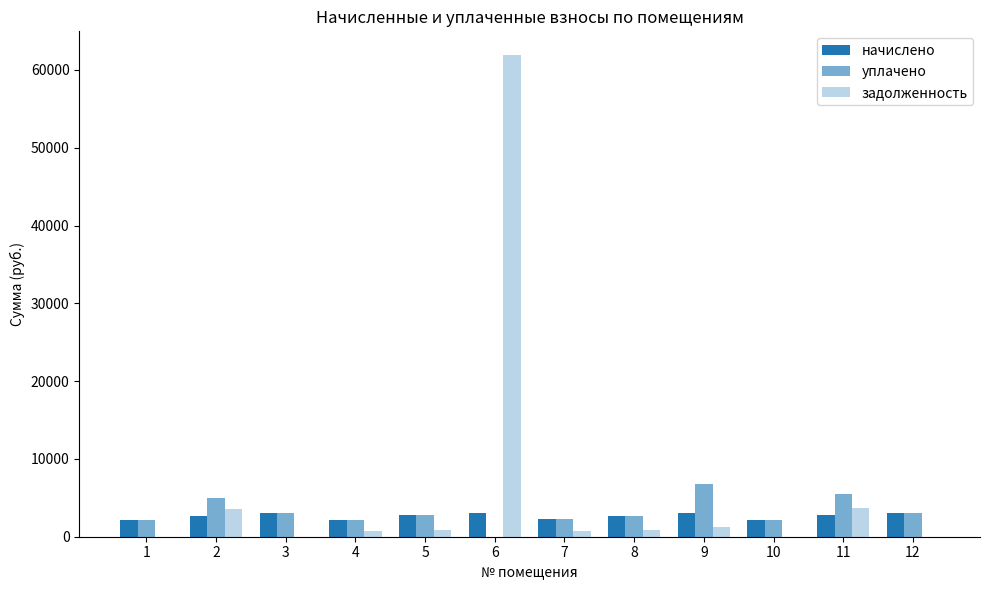

Are the bars horizontal?

No